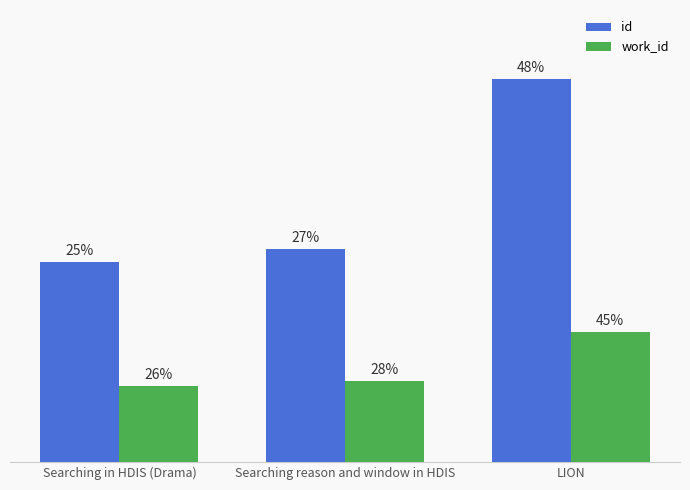

What is the label of the 1st bar from the left?

Searching in HDIS (Drama)